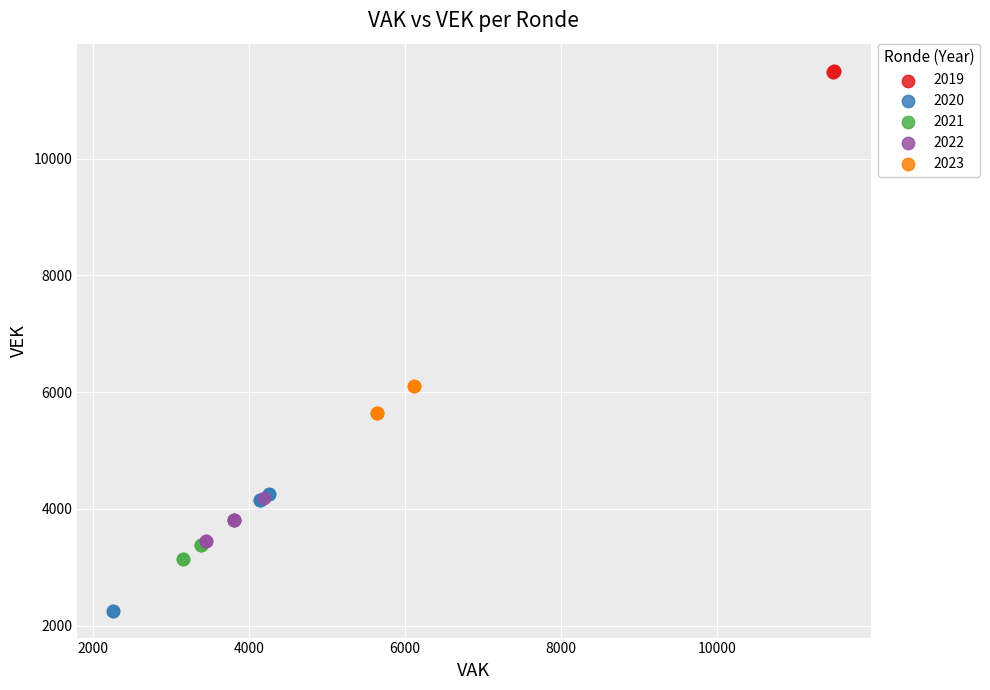

What are all the series names shown in the legend?

2019, 2020, 2021, 2022, 2023